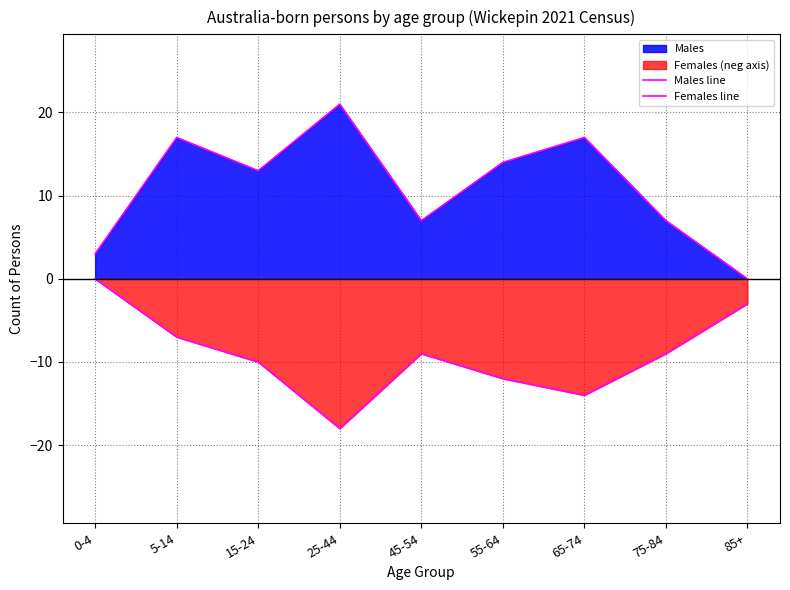

True or false: Females line and Males line cross at least once.

False